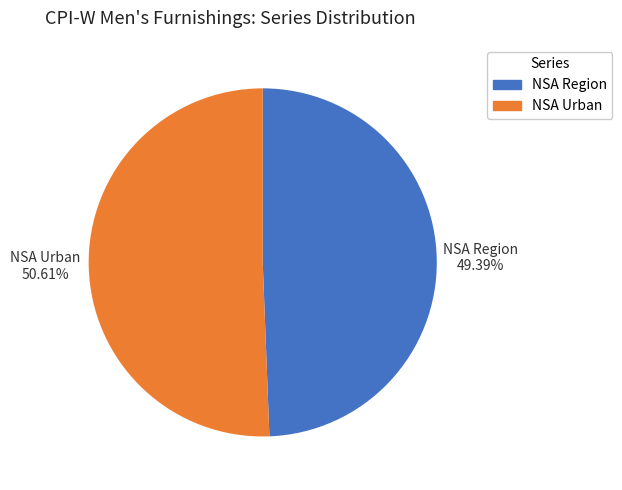

Between NSA Region and NSA Urban, which is larger?

NSA Urban